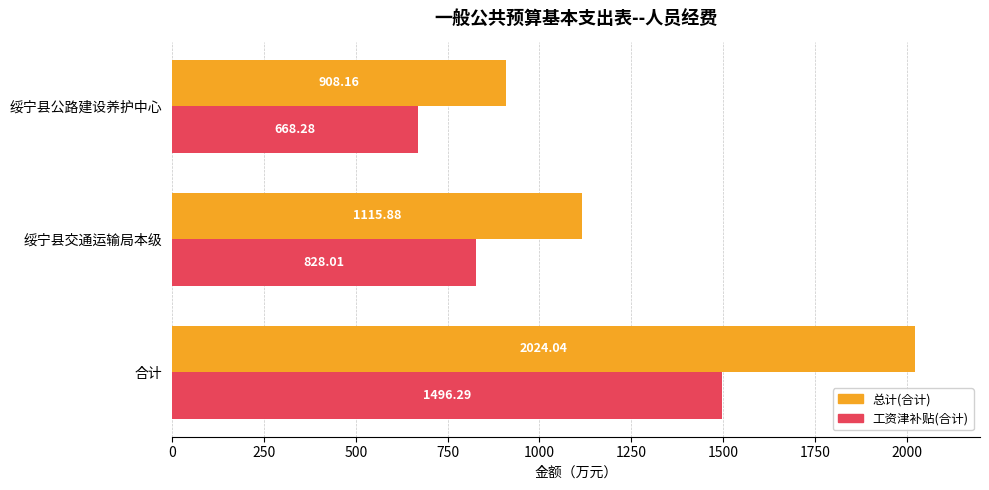

What is the difference between the highest and lowest values at 绥宁县交通运输局本级?

287.9